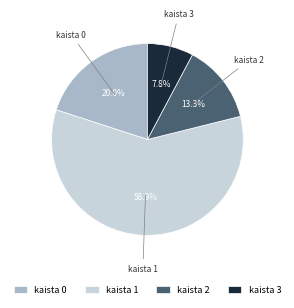

What percentage is NOT represented by kaista 0?

80.0%